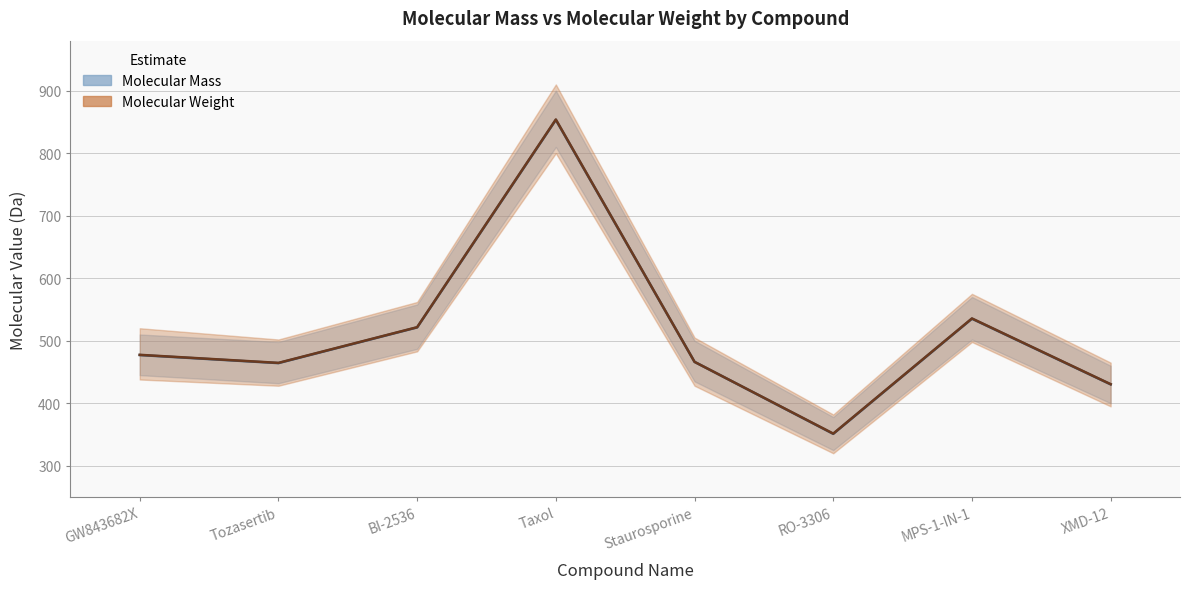

At which label does Molecular Mass reach its peak?

Taxol